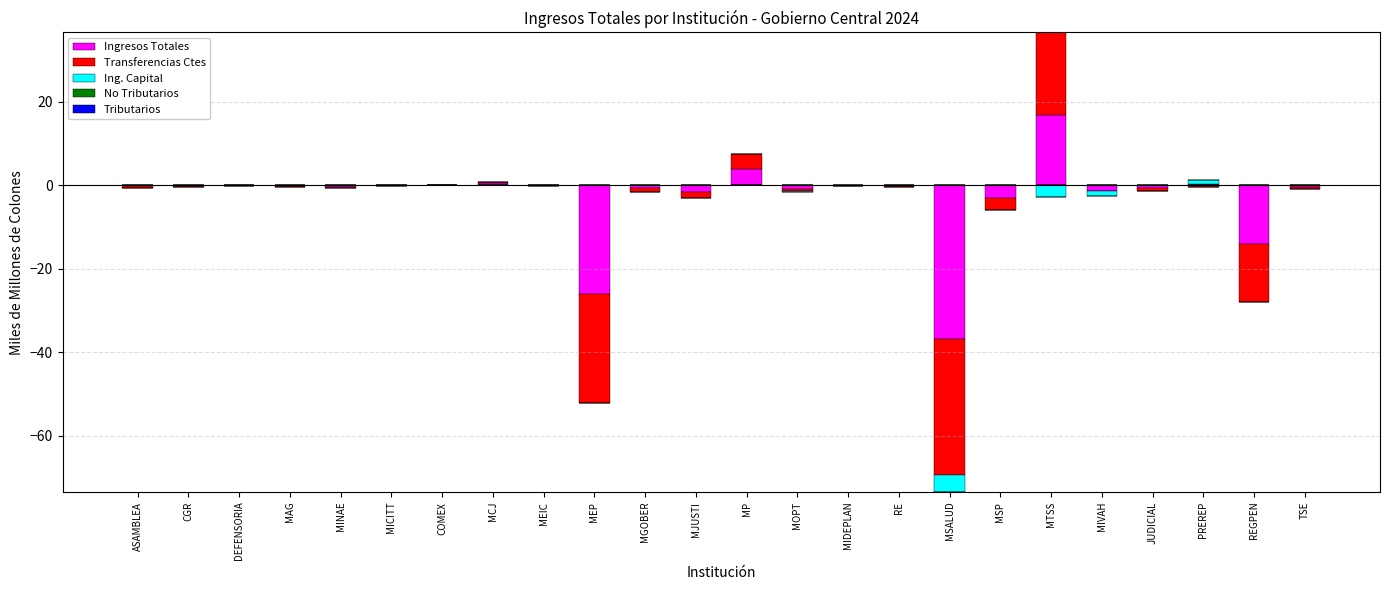

Rank the series at REGPEN from lowest to highest value.

Ingresos Totales, Transferencias Ctes, Ing. Capital, No Tributarios, Tributarios